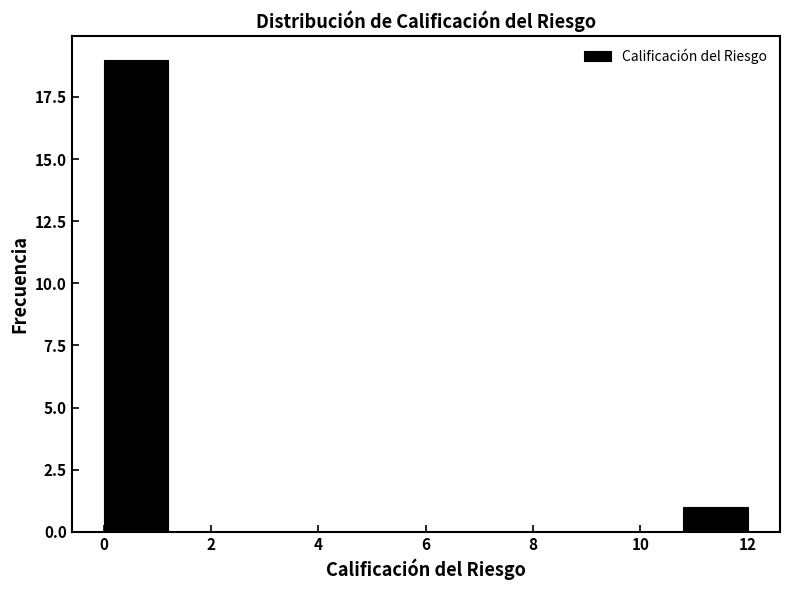

Over which range of the x-axis is the bar tallest?

0.0 to 1.2